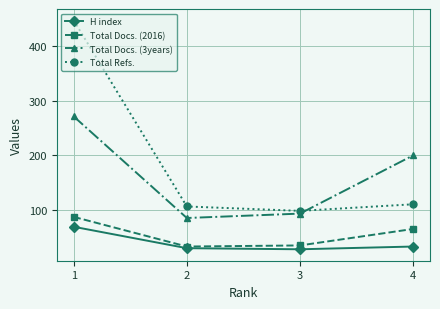

Is the value of Total Docs. (3years) at 3 greater than the value of Total Docs. (2016) at 2?

Yes